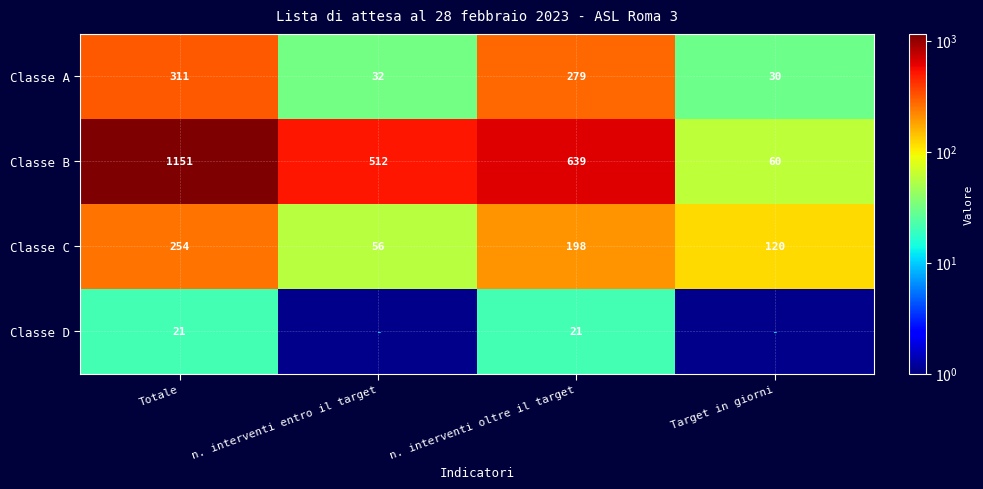

Is it true that Classe B equals 1915.1 at Totale?

False